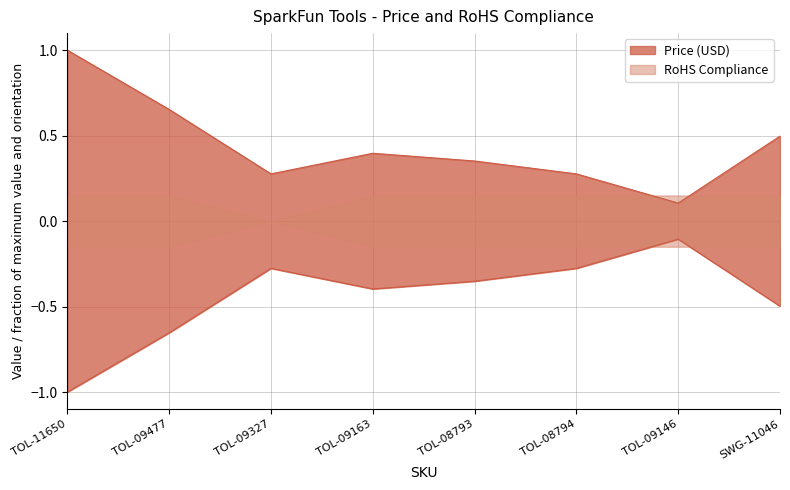

Where is the first local maximum?

TOL-09163